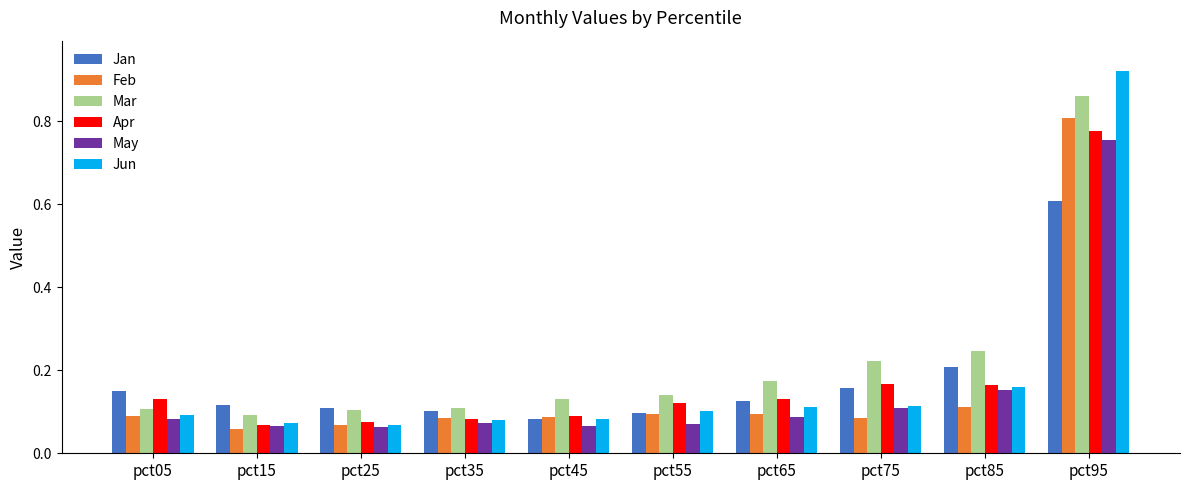

True or false: Apr has a value of 0.1 at pct35.

True